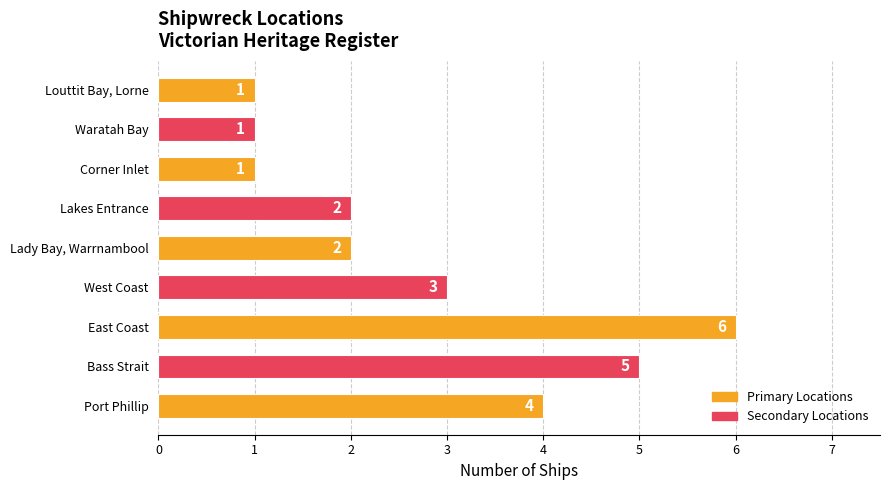

What is the greatest value displayed?

6